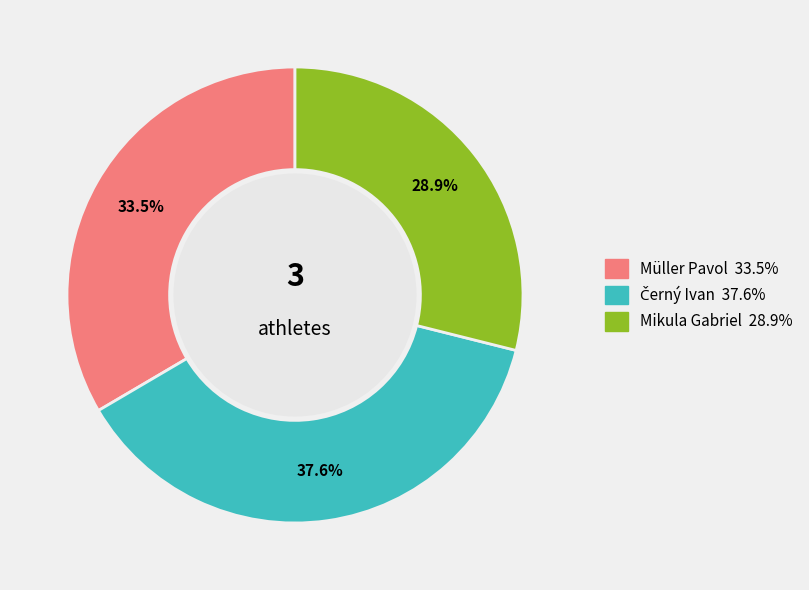

What is the smallest slice in the pie chart?

Mikula Gabriel